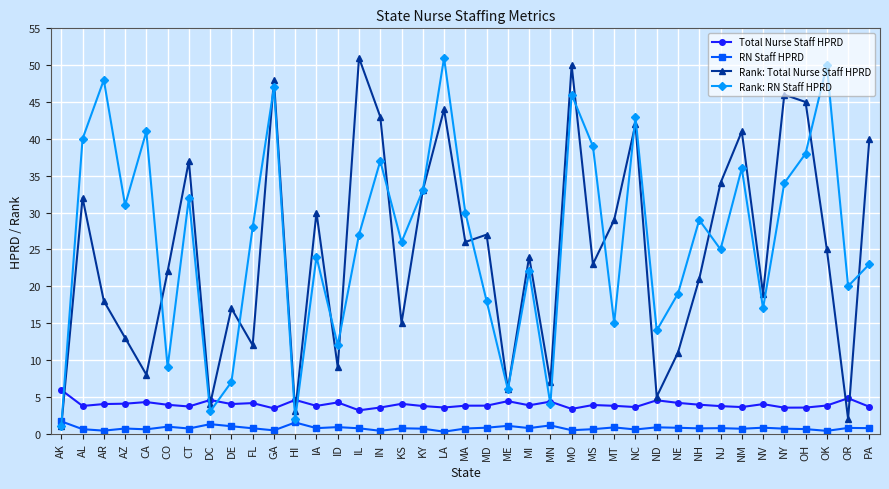

At how many categories does at least one series exceed 10?

34